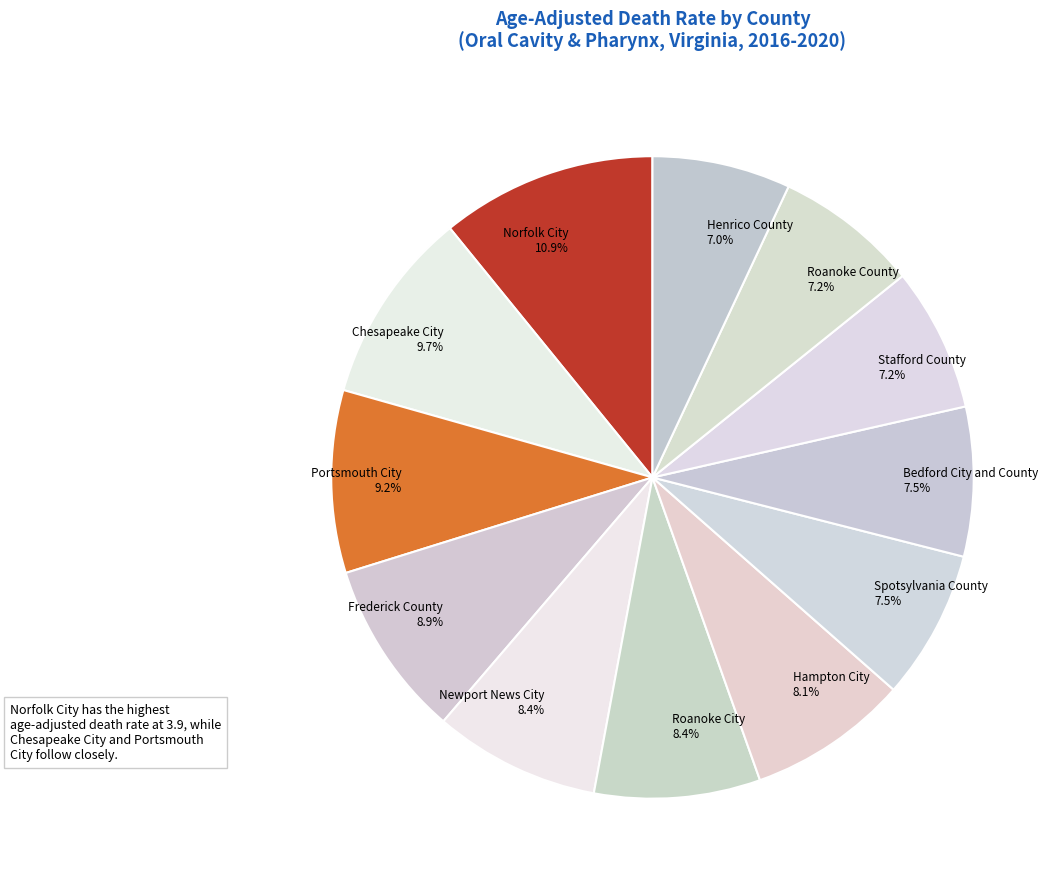

Which slice is the largest?

Norfolk City